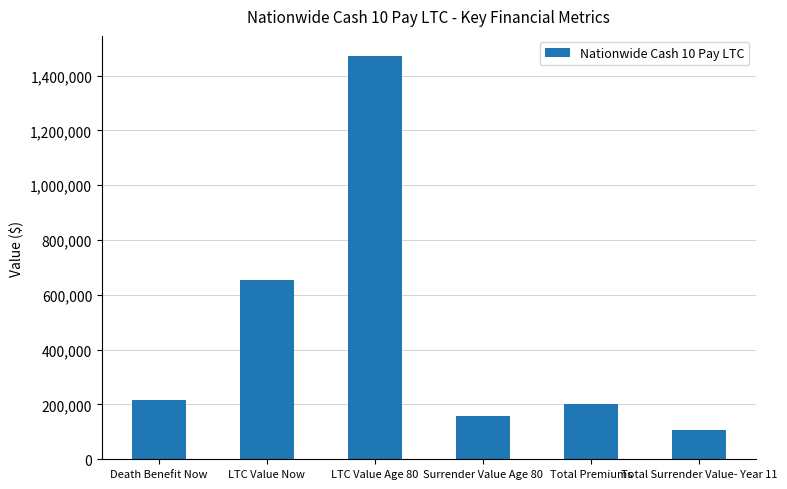

The value at LTC Value Now is 652824. True or false?

True